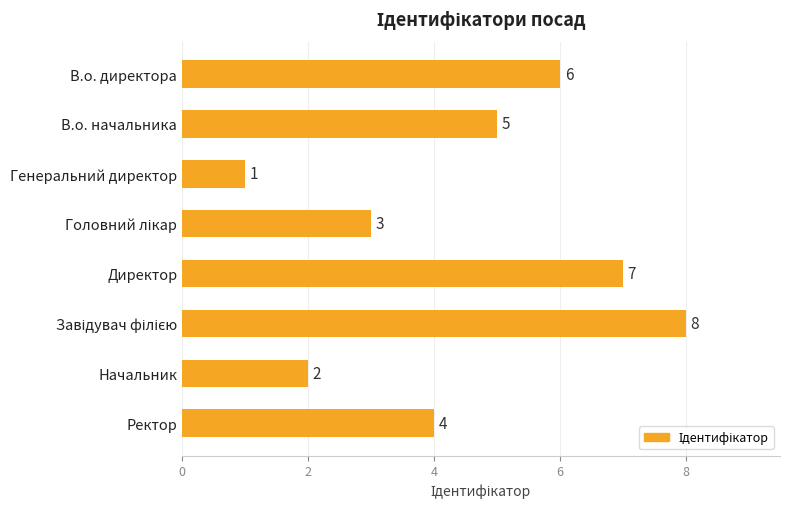

Where is the data nearest to the value 4?

Ректор